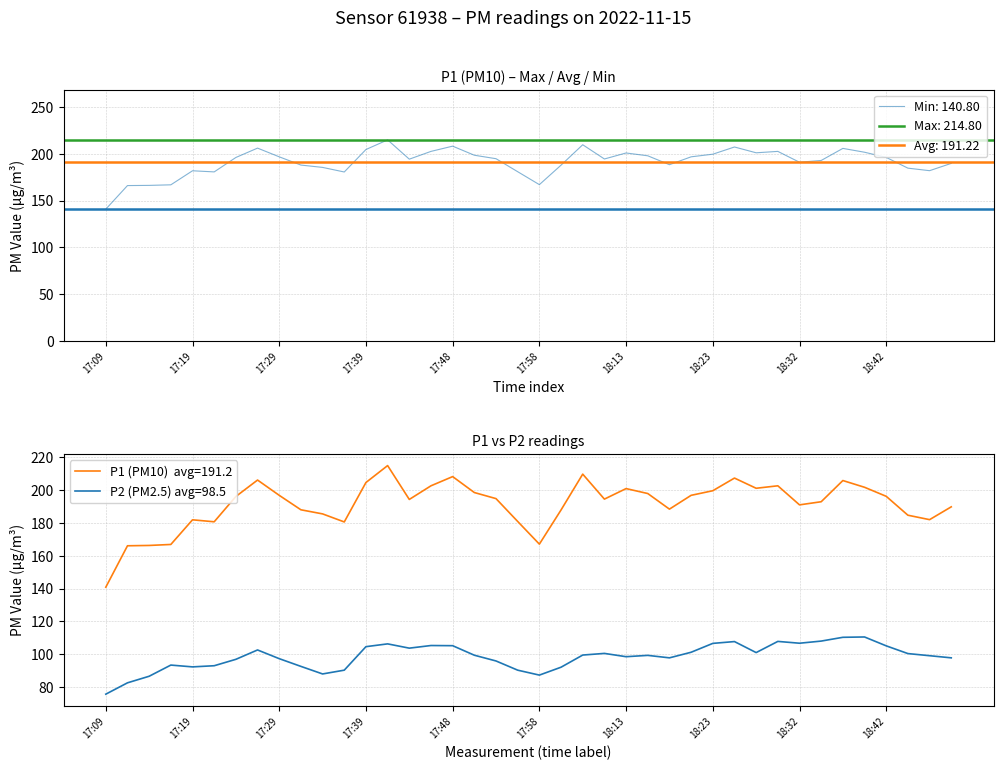

What is the spread (max minus min) of values at 17:51?

99.0